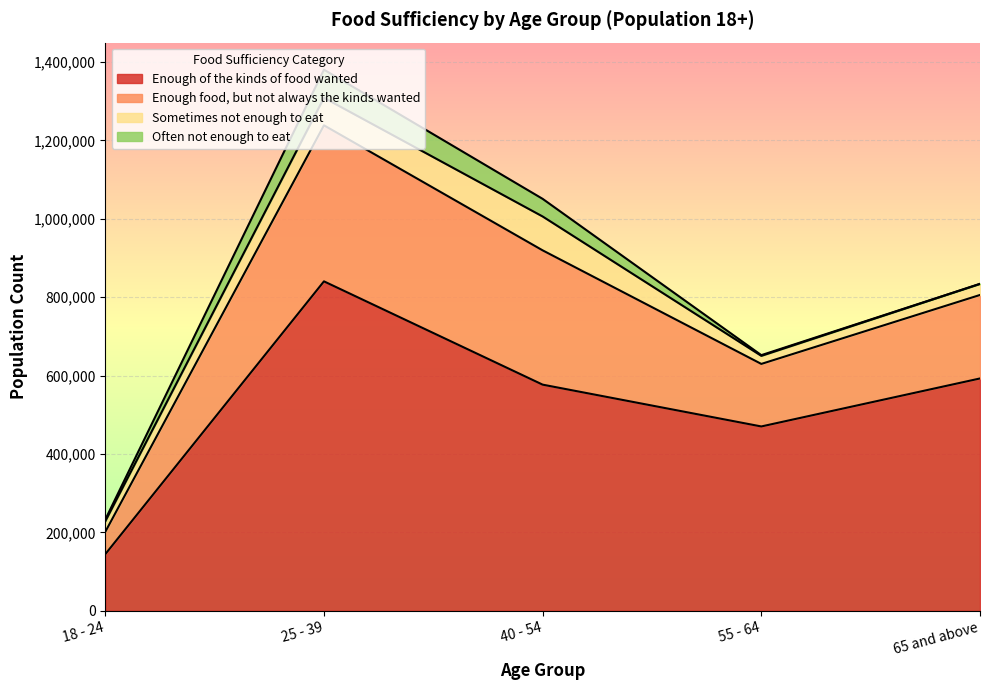

What is the sum of the Enough of the kinds of food wanted values at 40 - 54 and 65 and above?

1169647